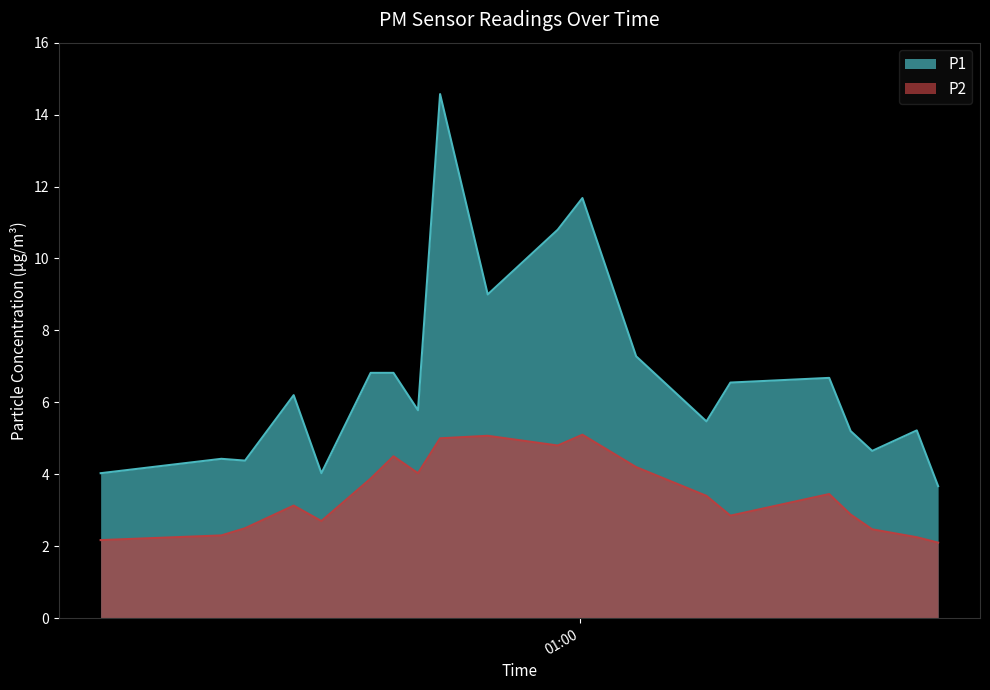

In P2, how many points are lower than both neighbors (excluding endpoints)?

4